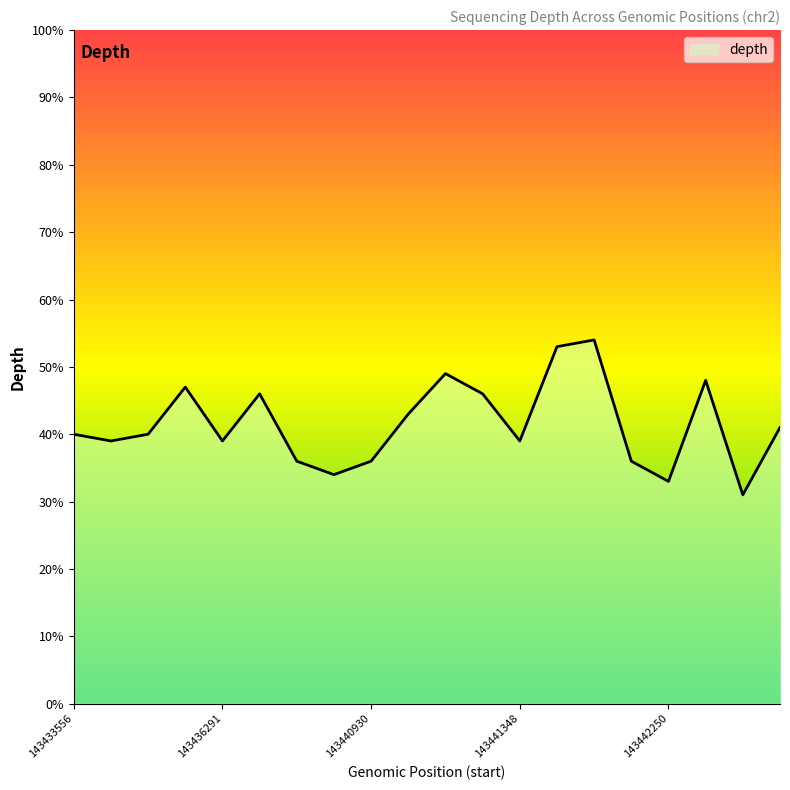

What is the greatest value displayed?

54